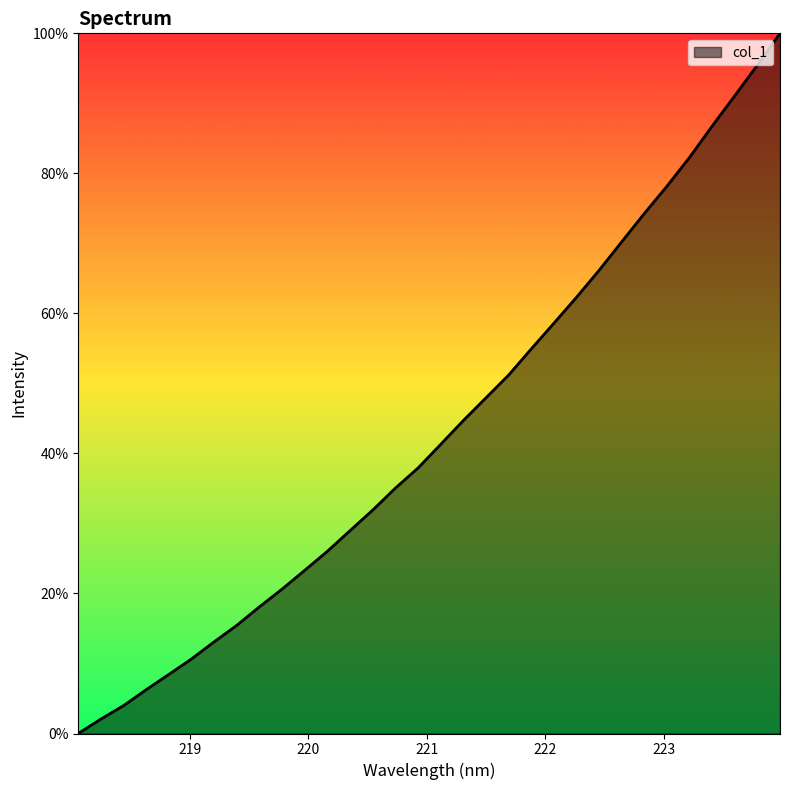

What is the maximum value shown in the chart?

100.0